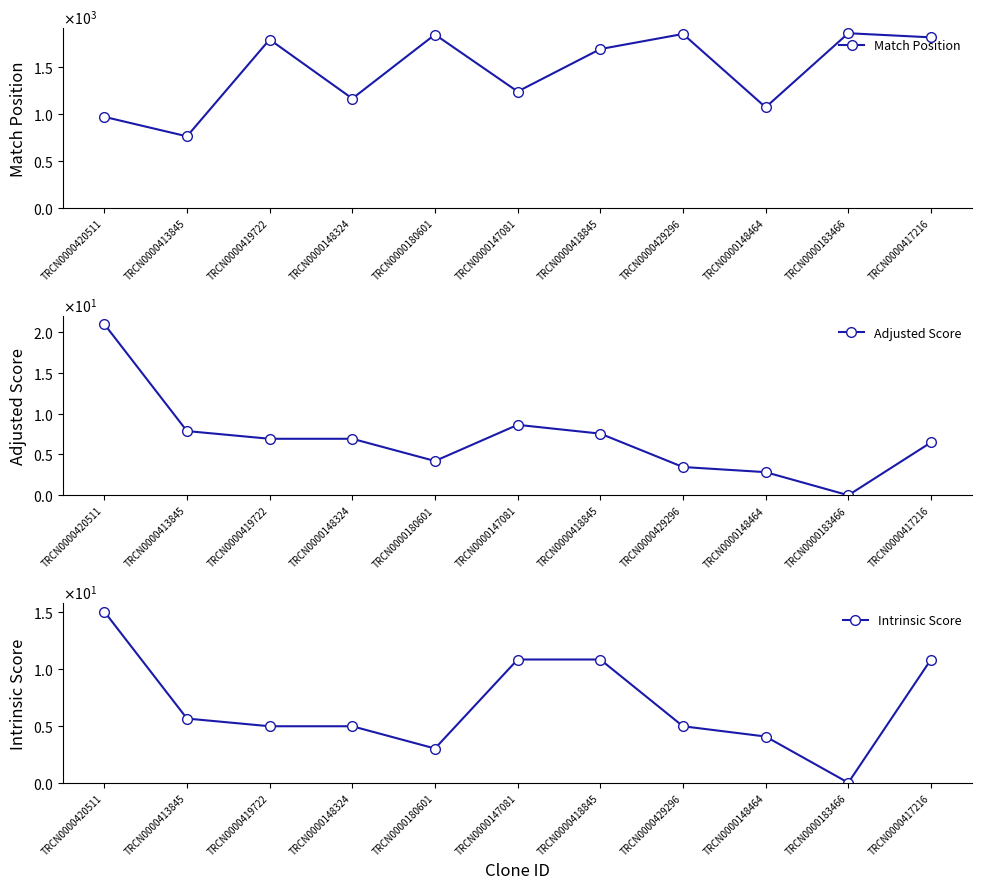

Does the chart display data point markers on the line(s)?

Yes